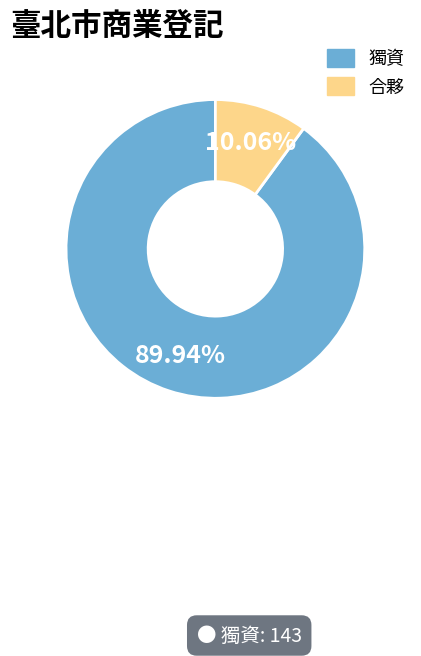

What is the ratio of the value at 合夥 to the value at 獨資?

0.1